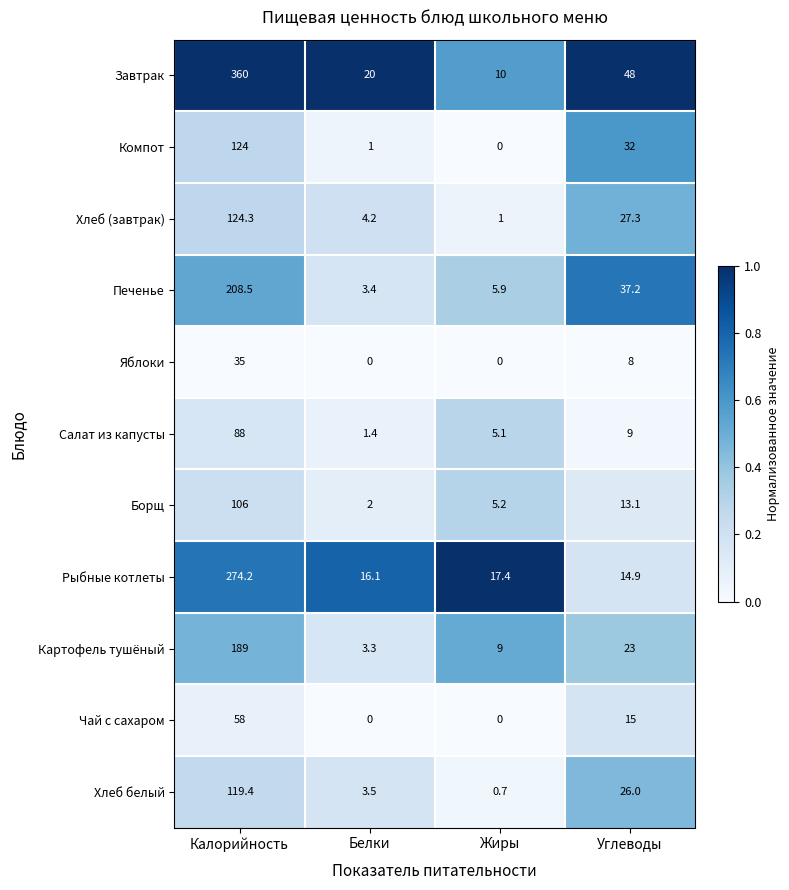

What is the total value across all series at Белки?

54.9